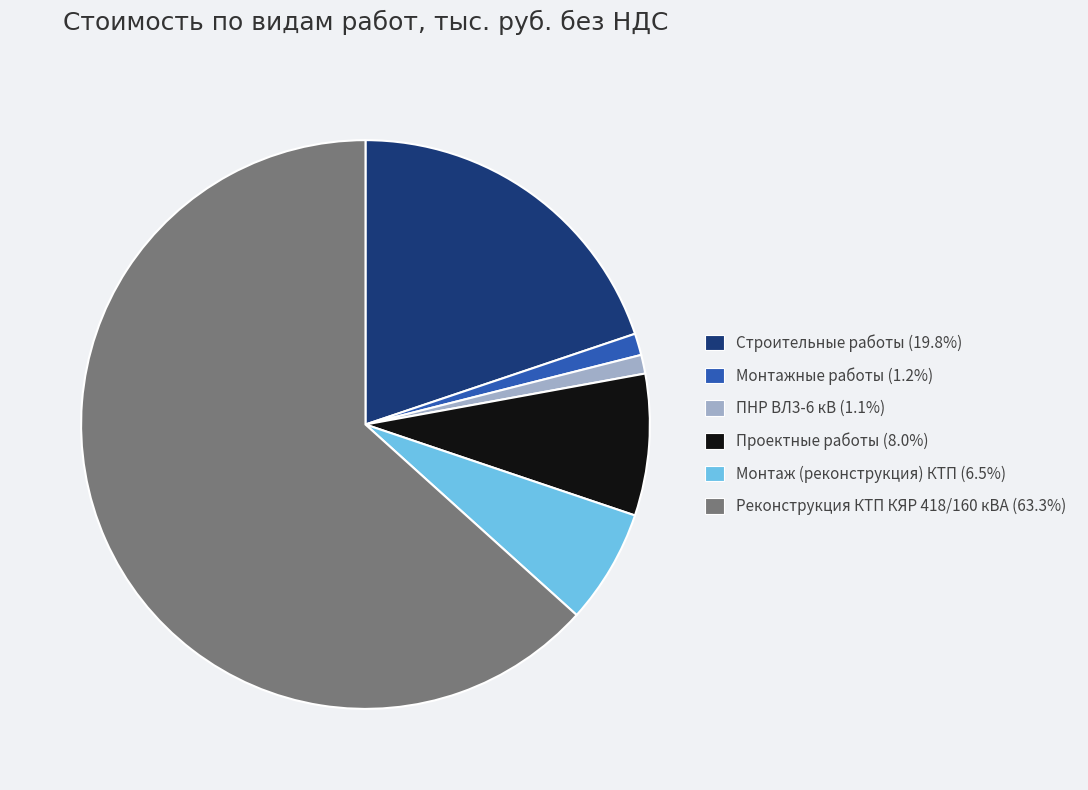

How many segments does this pie chart have?

6